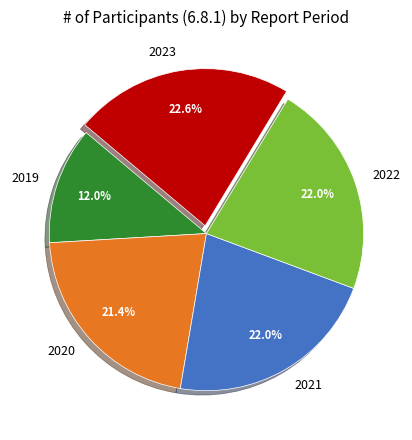

What percentage do 2022 and 2023 together represent?

44.6%